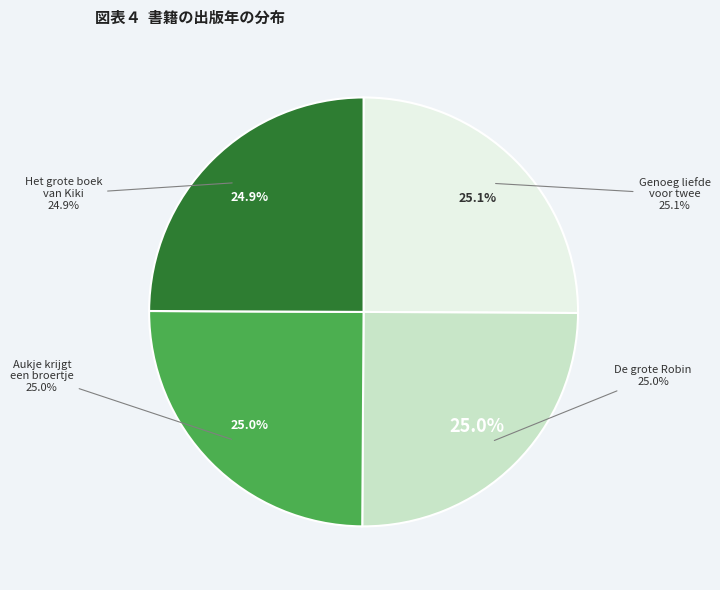

True or false: Het grote boek van Kiki accounts for 32% of the total.

False